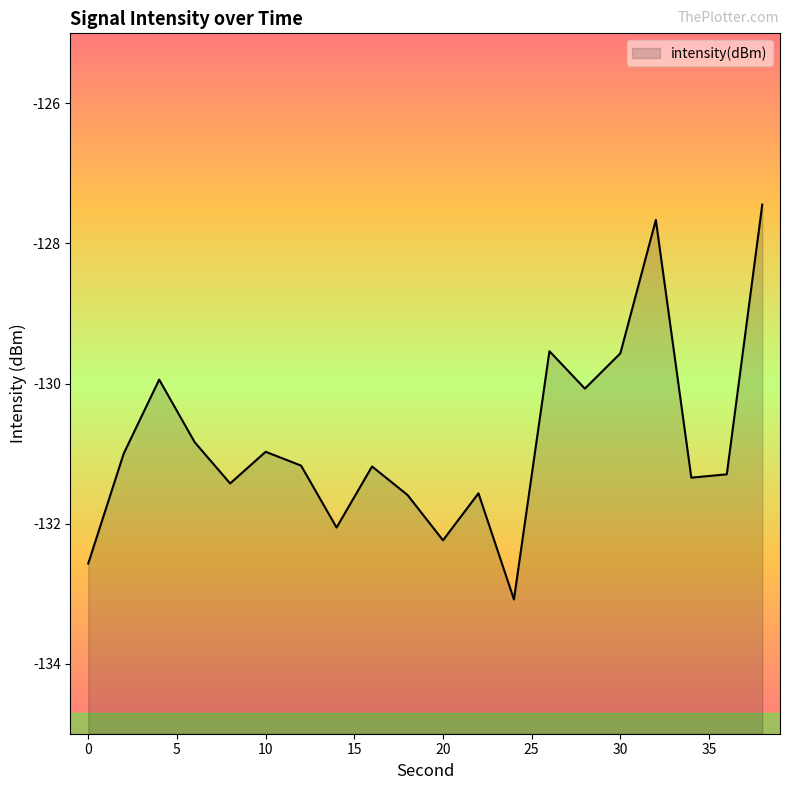

At which label does the data first exceed -131?

4